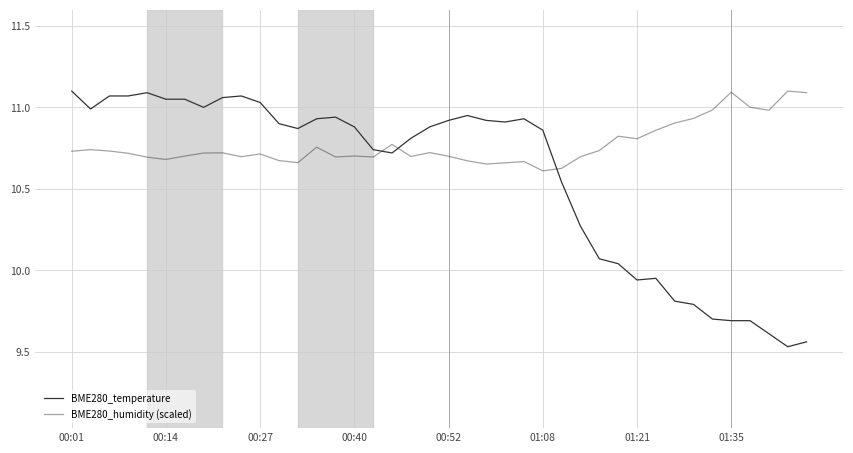

Does the chart have visible grid lines?

Yes